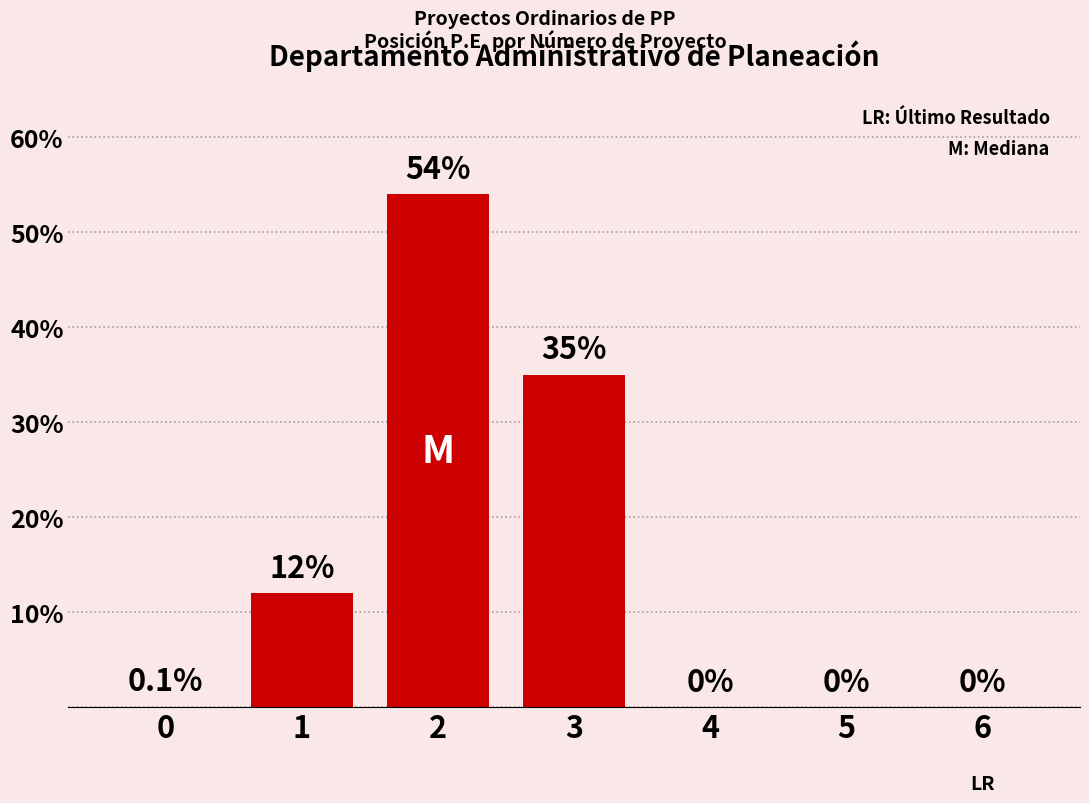

Where is the data nearest to the value 27?

3